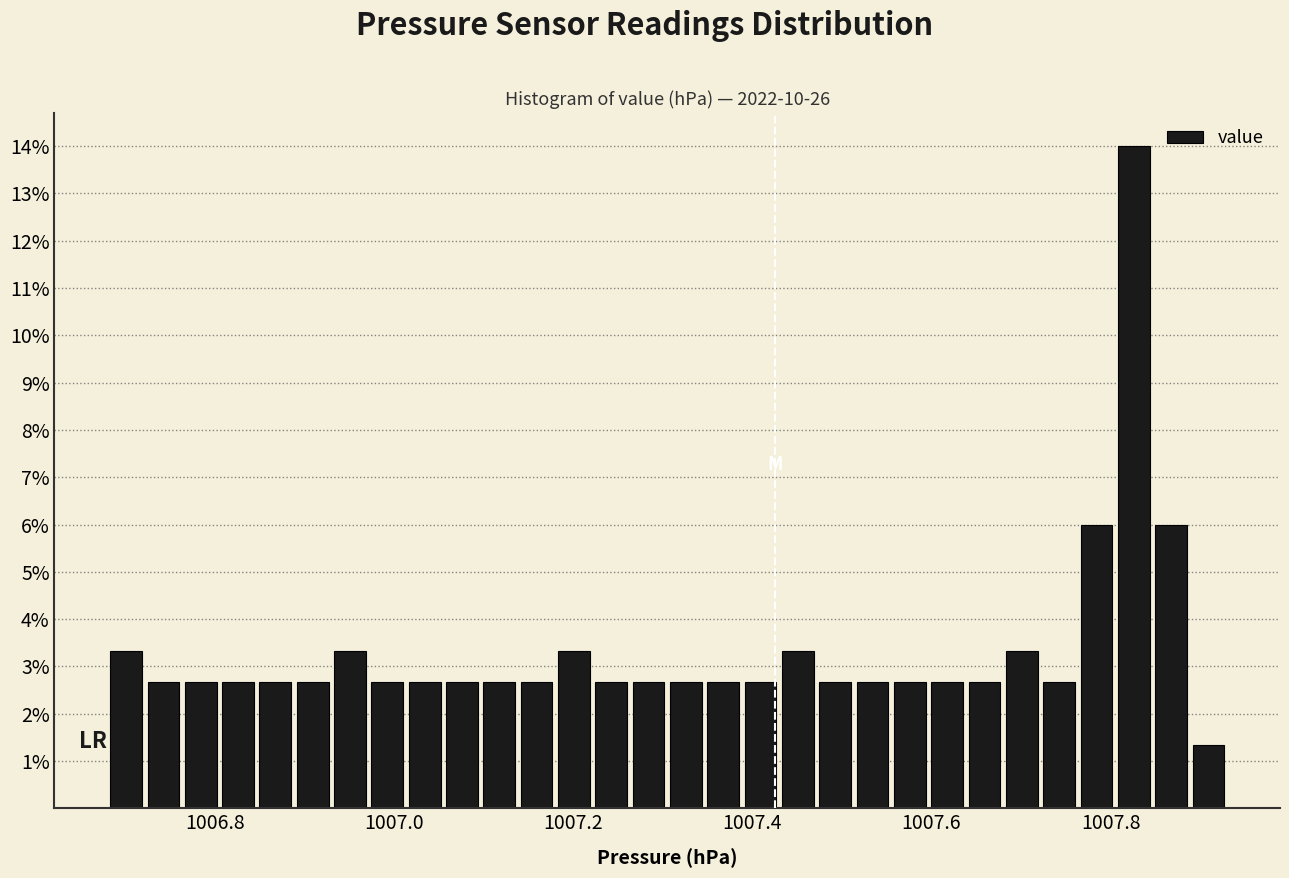

Around what value on the x-axis is the tallest bar? Give the approximate position of its centre, as read against the axis.

1007.82